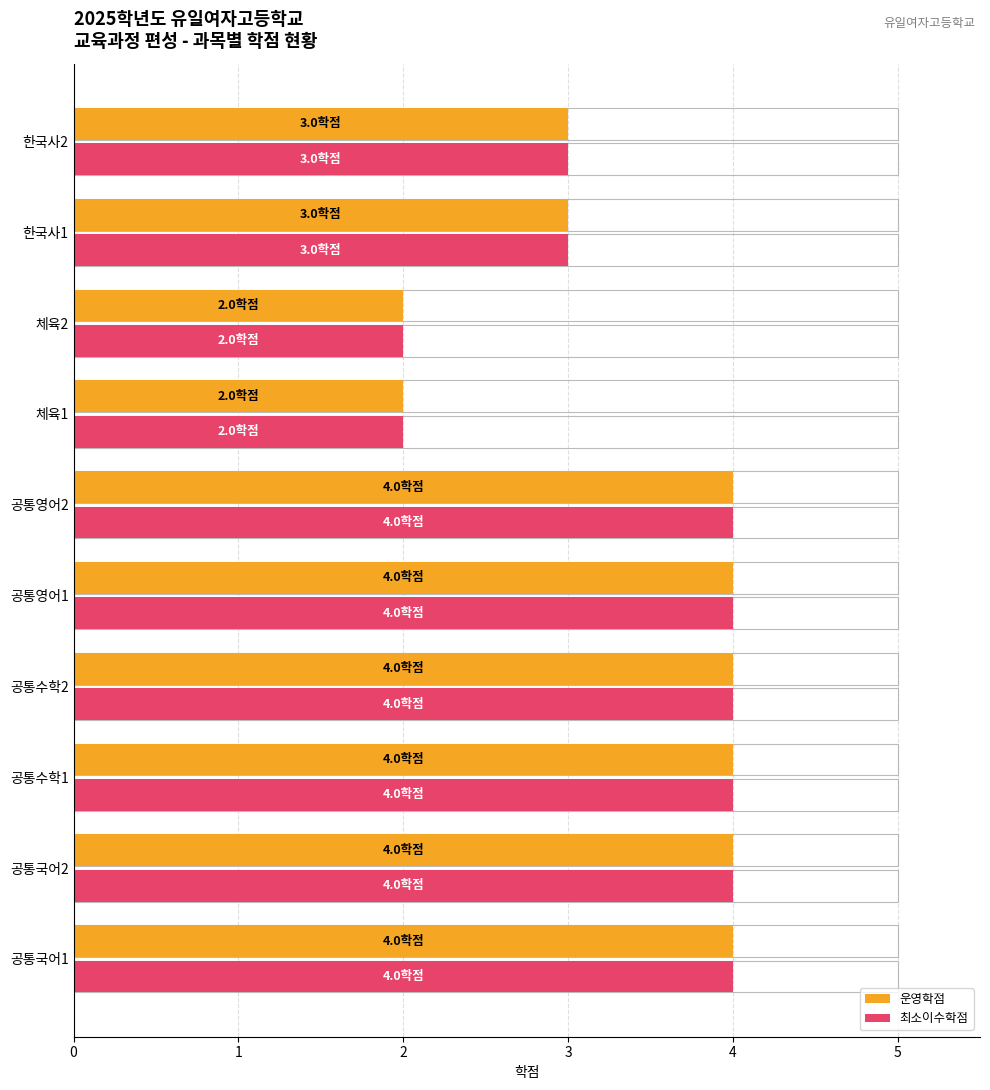

Which series has the largest range (max minus min)?

운영학점